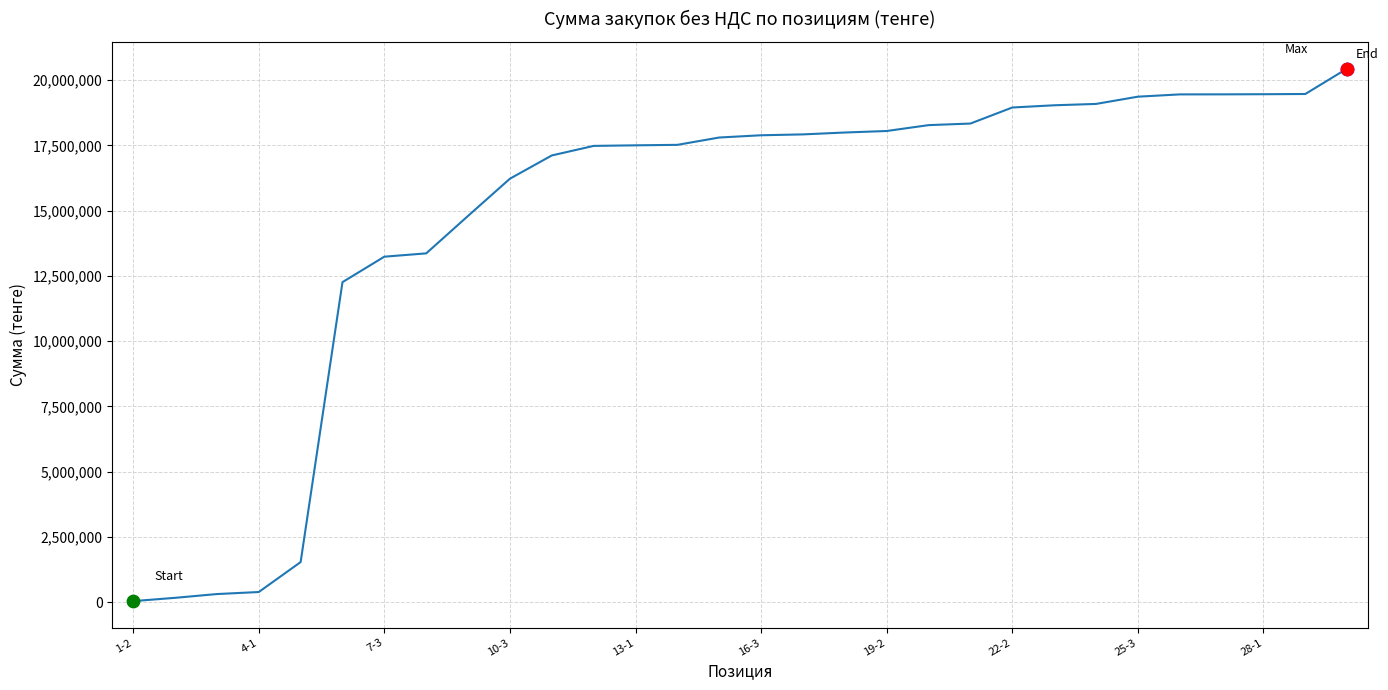

What is the difference between the maximum and minimum values?

20402279.6